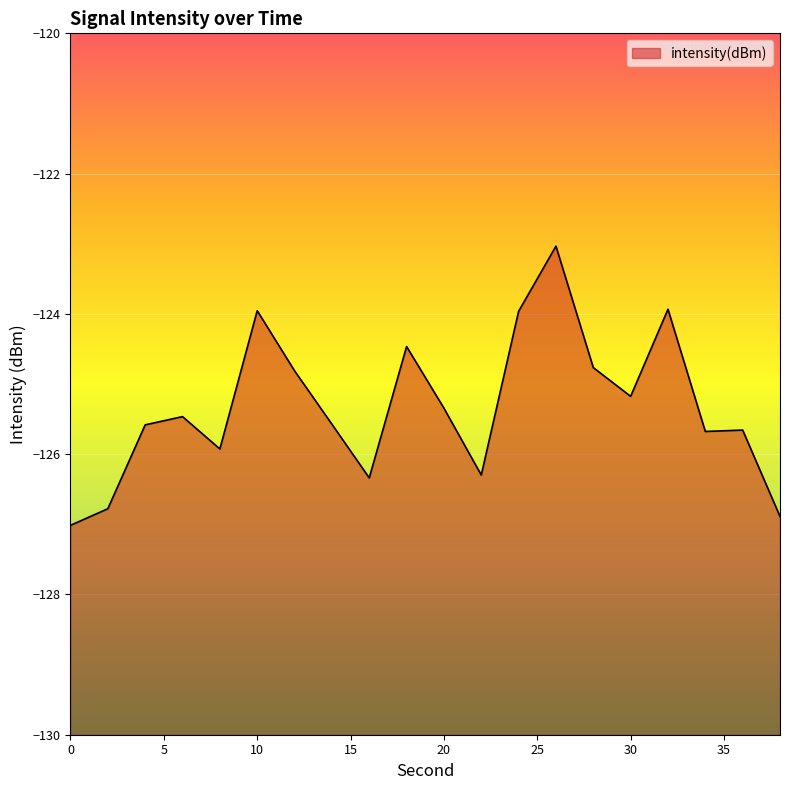

What is the change in value from 0 to 10?

+3.1